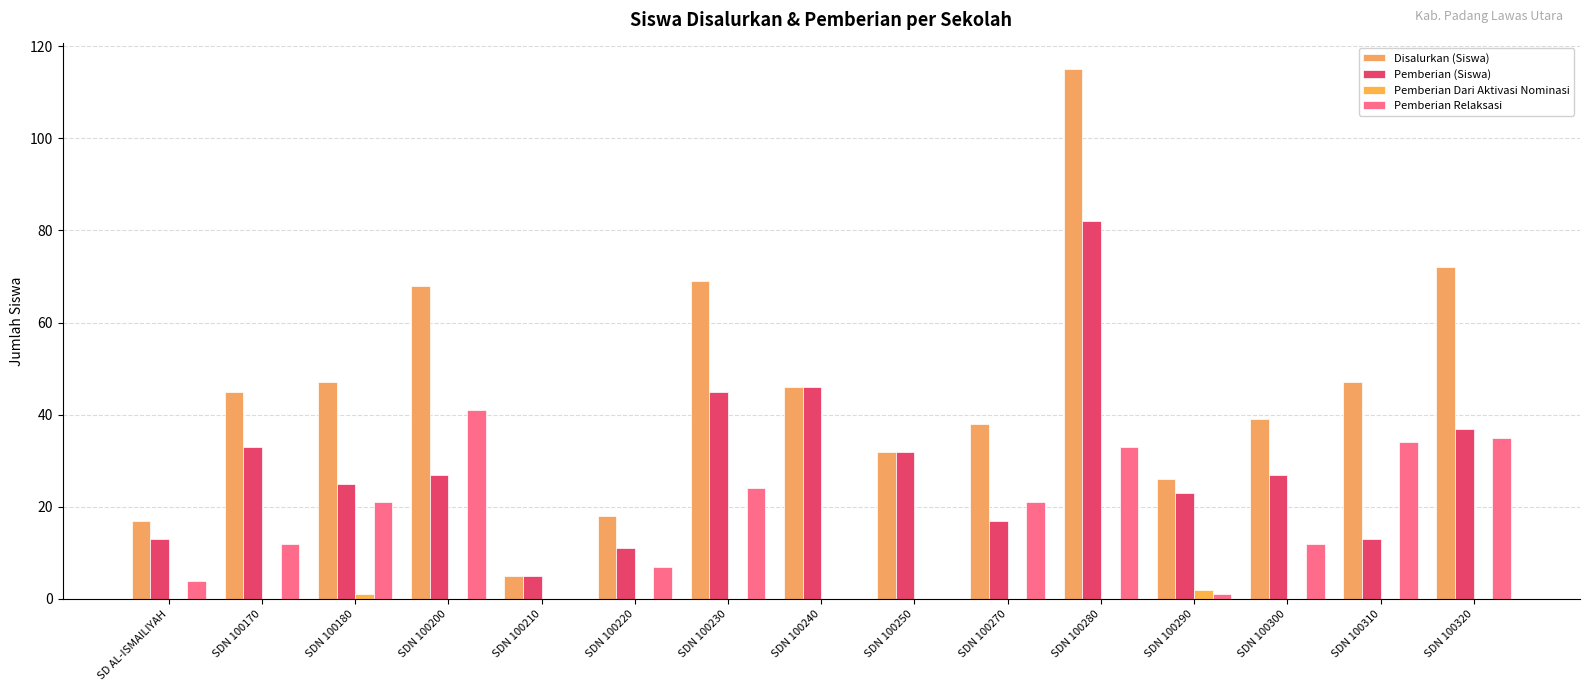

Which series has the largest range (max minus min)?

Disalurkan (Siswa)